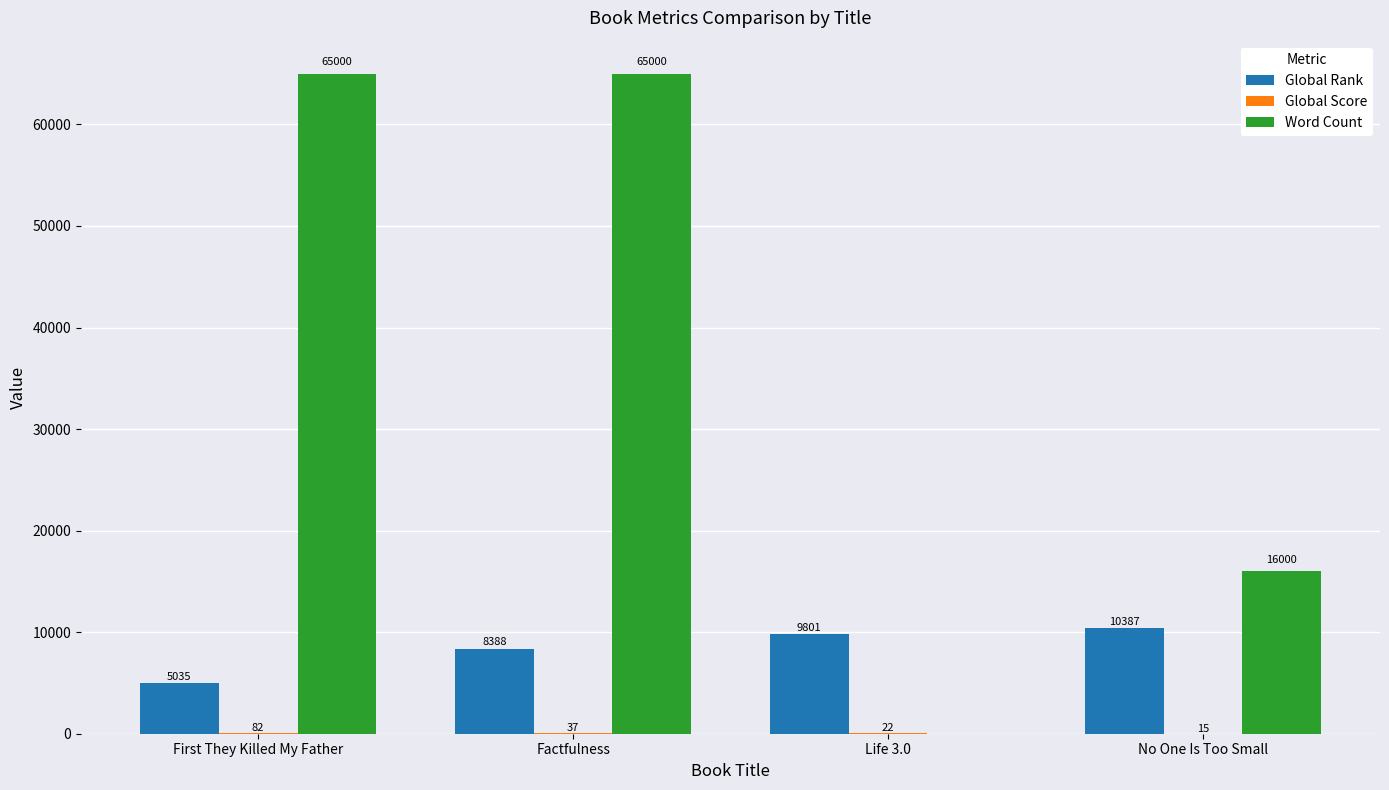

Is it true that Word Count equals 65000 at First They Killed My Father?

True